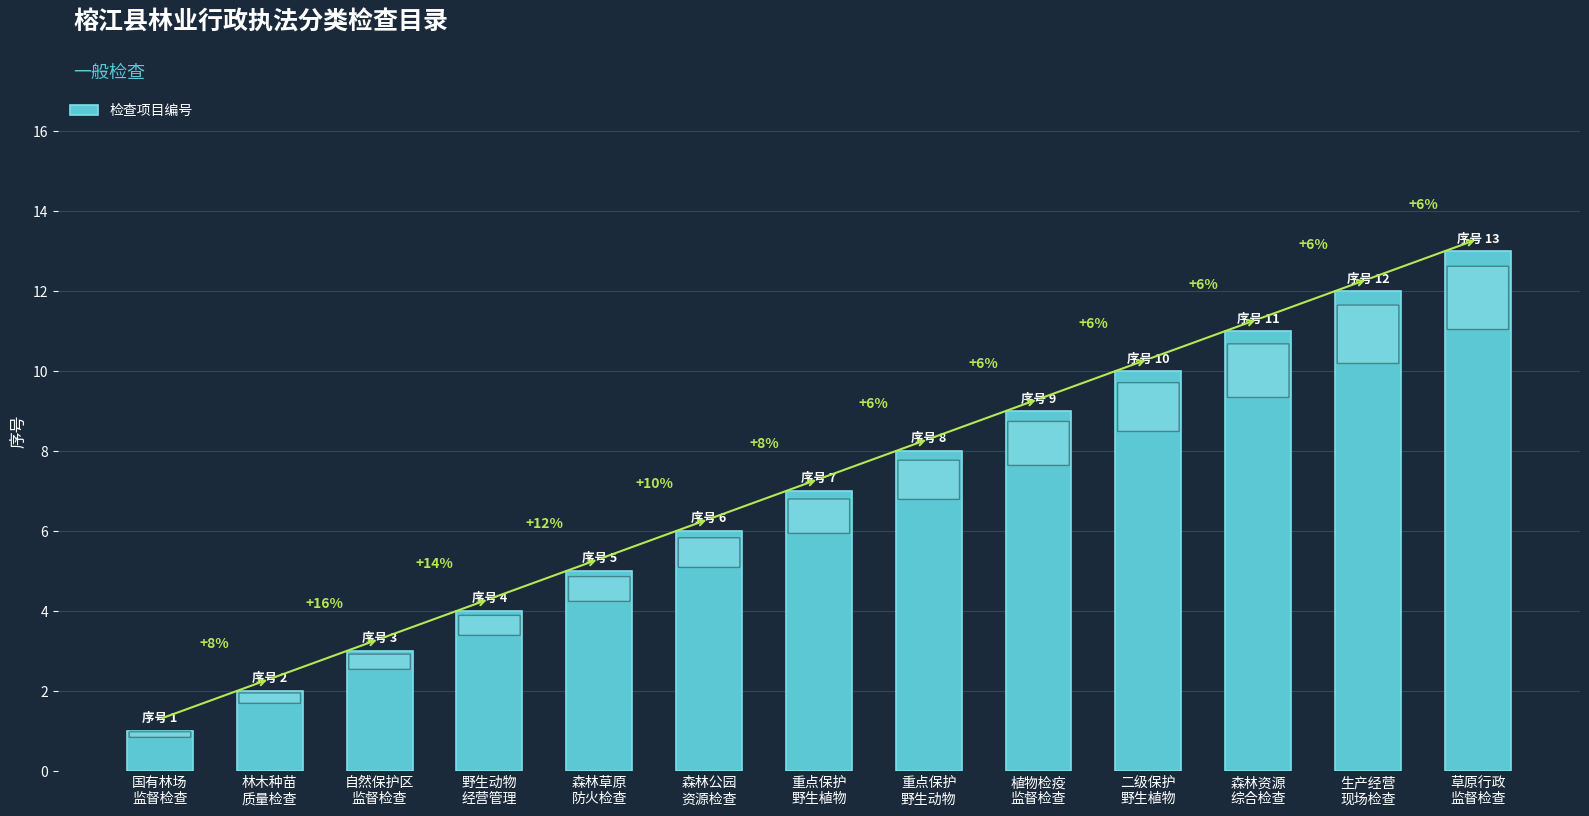

What is the label of the 6th bar from the left?

森林公园
资源检查